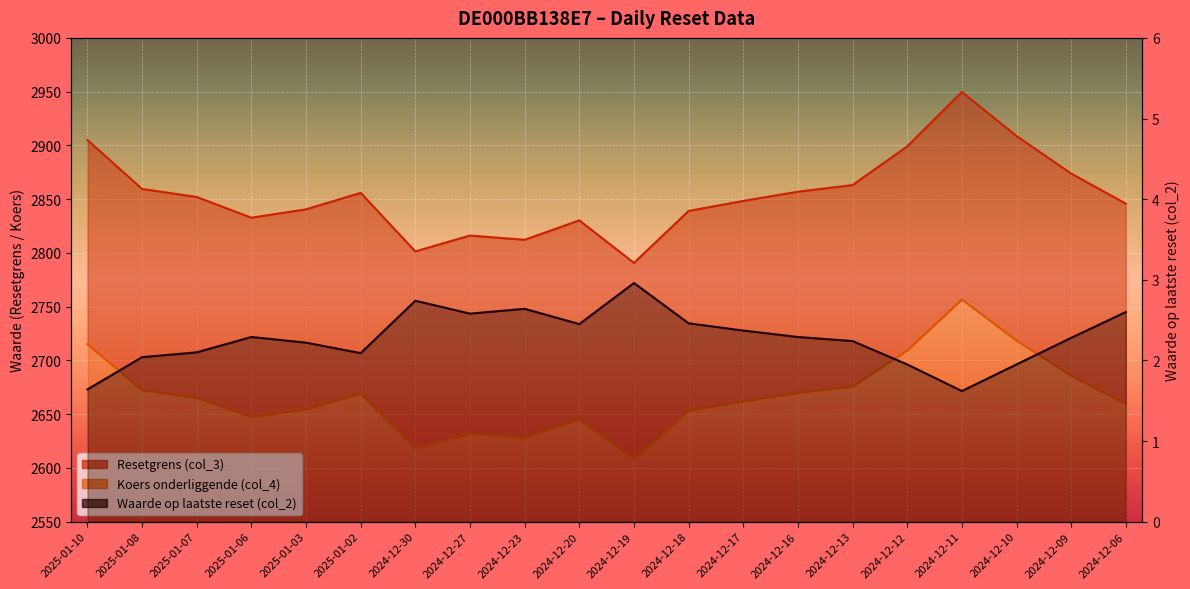

Rank the series at 2024-12-23 from lowest to highest value.

Waarde op laatste reset (col_2), Koers onderliggende (col_4), Resetgrens (col_3)